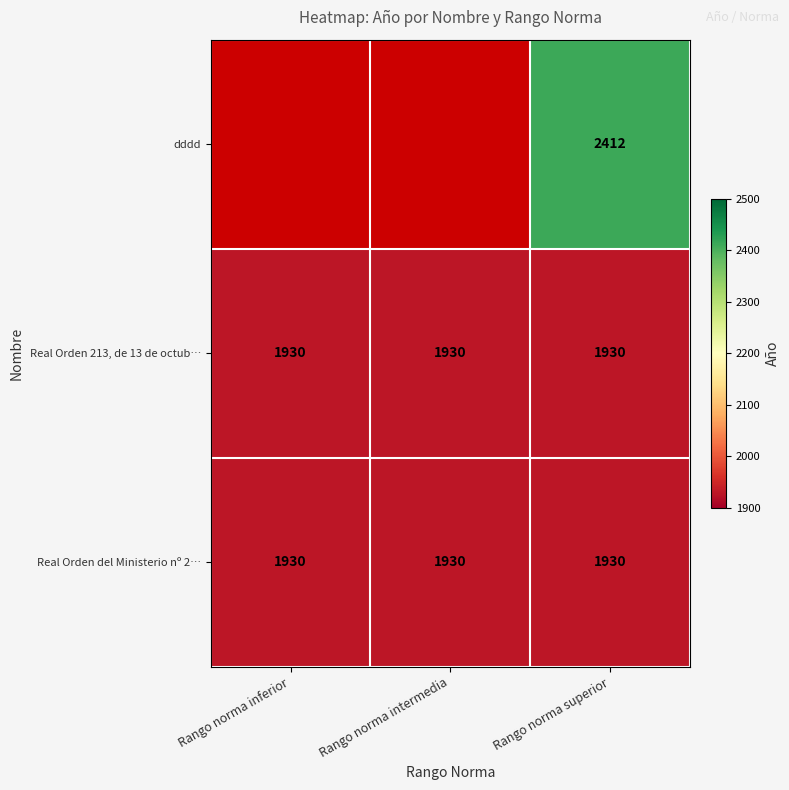

What is the average value of the Real Orden 213, de 13 de octub… series?

1930